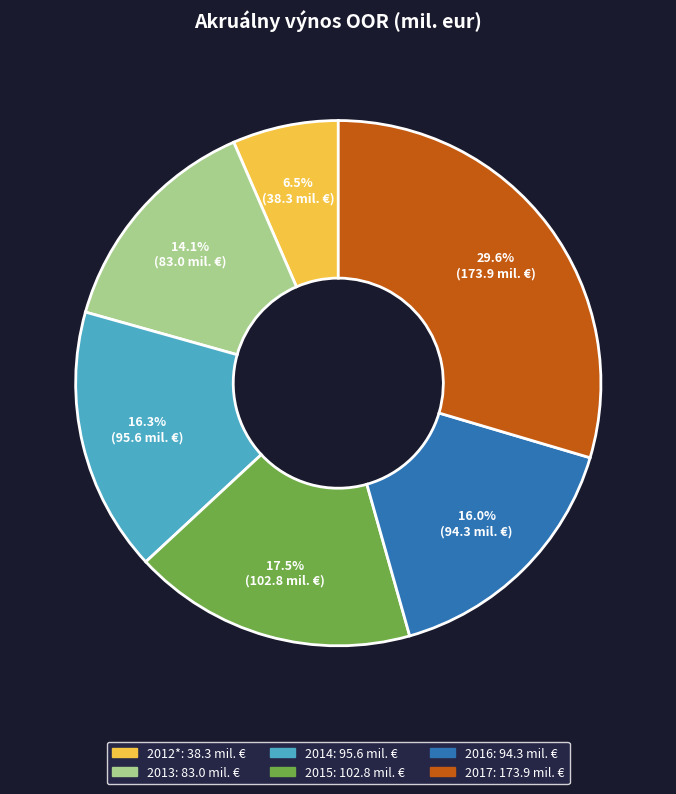

Which has a higher value, 2014 or 2015?

2015